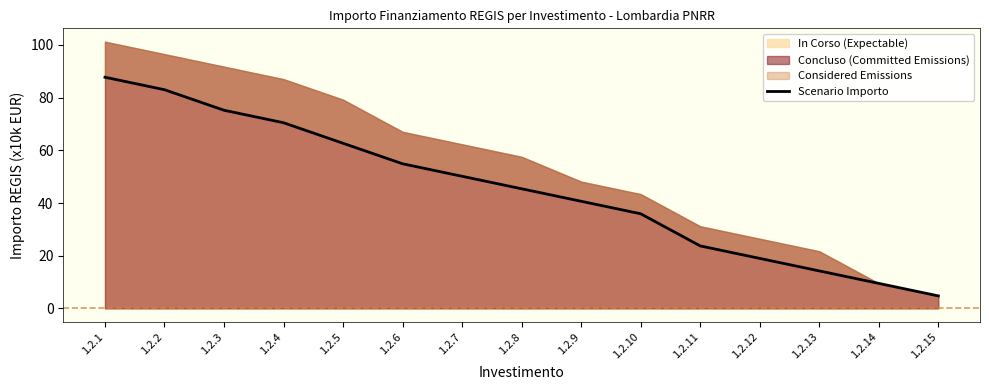

What is the difference between the values at 1.2.5 and 1.2.3?

12.5